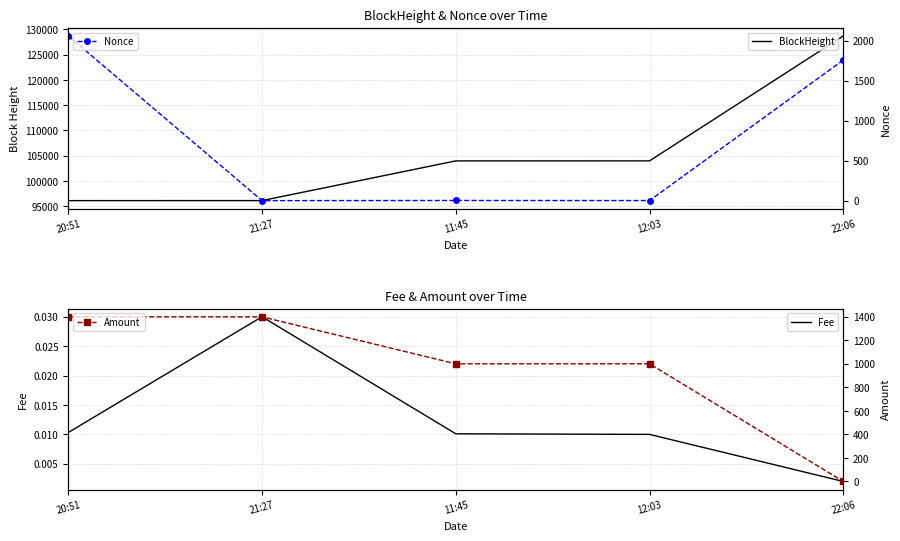

Where do Amount and Nonce first cross each other?

20:51 and 21:27